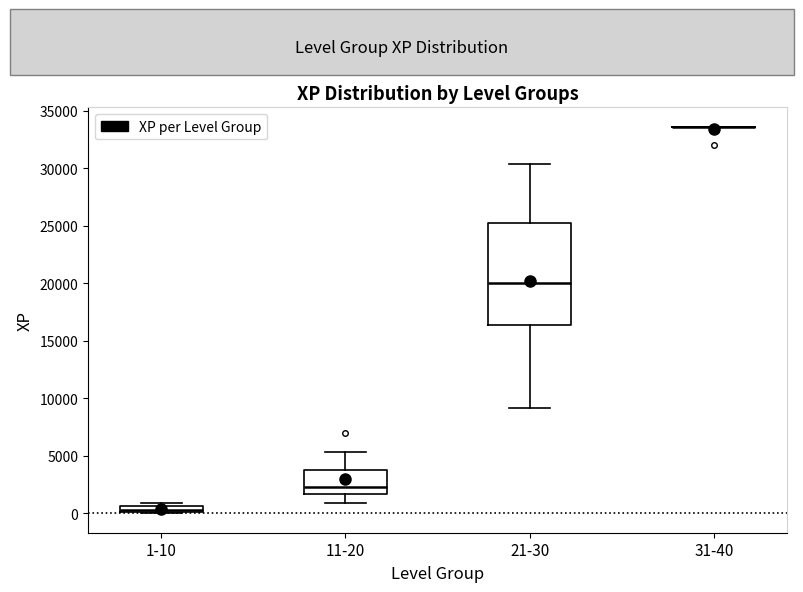

Comparing the boxes themselves (not the whiskers), which one is the tallest?

21-30